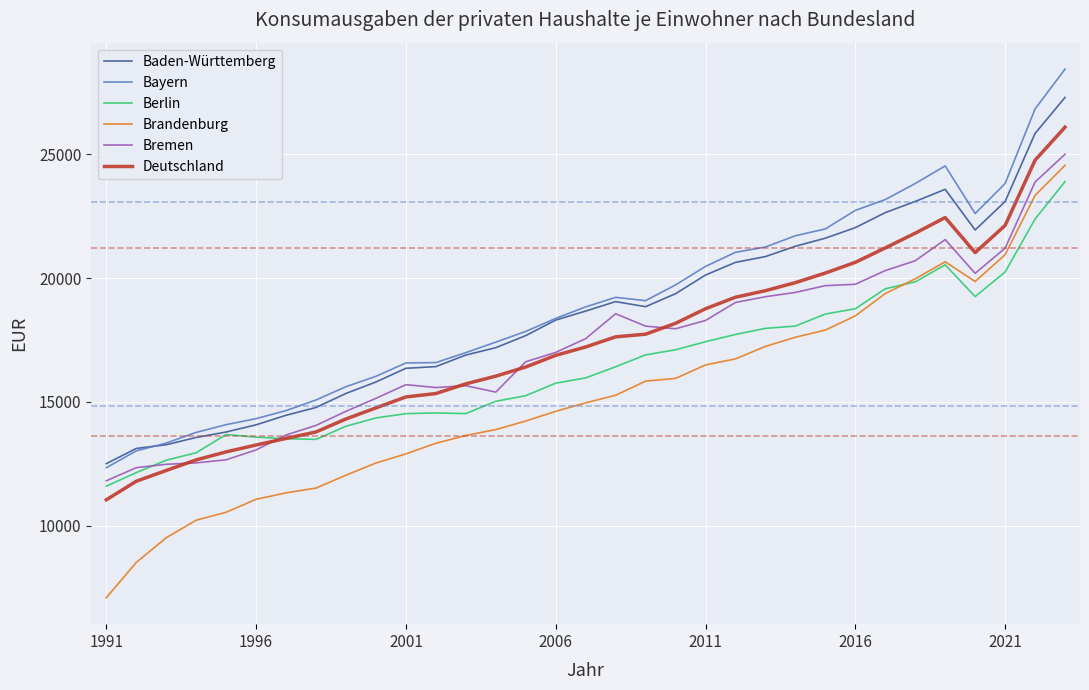

Count the number of data series in this chart.

6